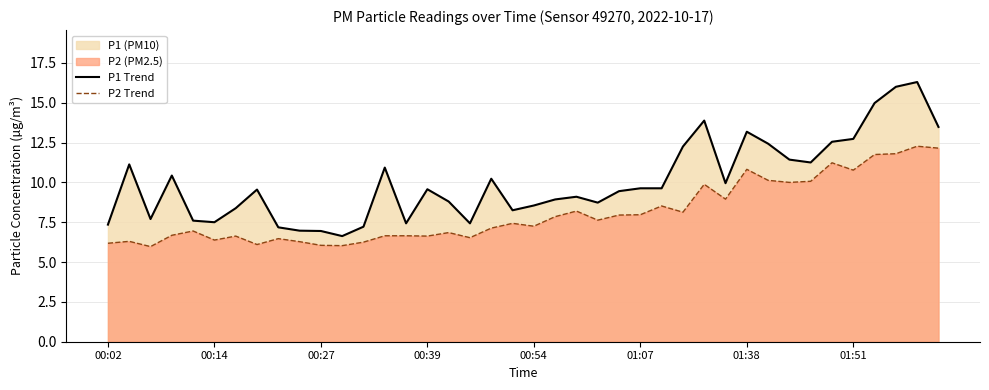

What is the difference between the second highest and minimum values in the P2 Trend series?

6.2